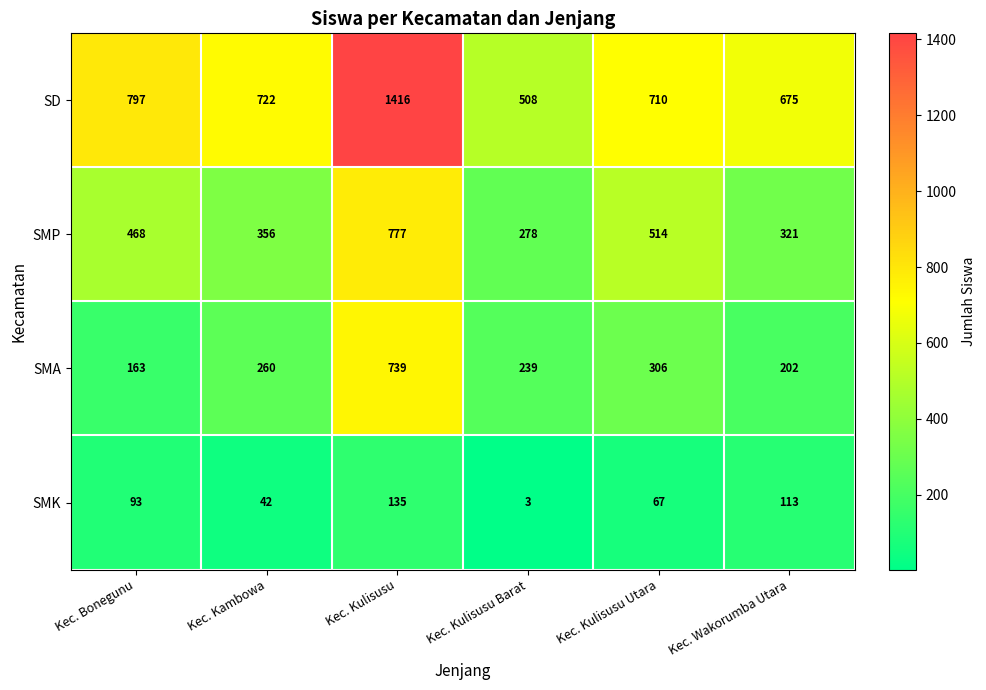

What is the sum of all SMP values?

2714